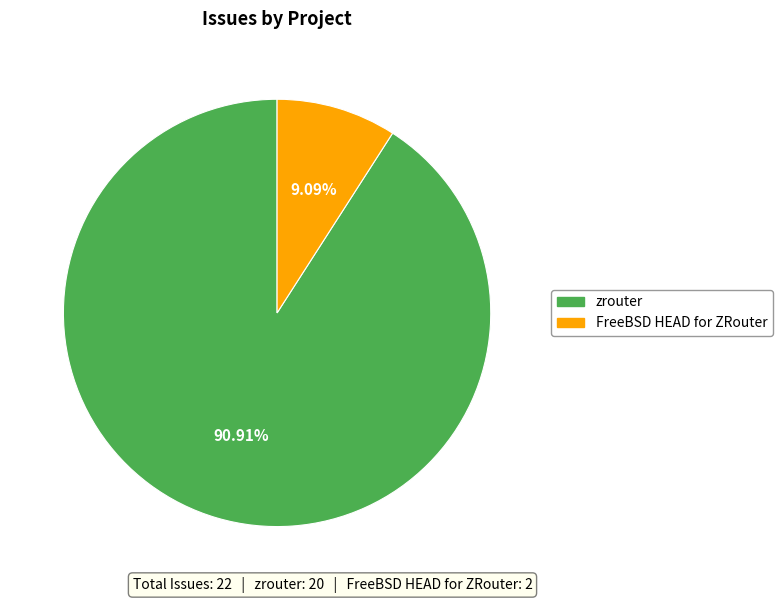

Count the number of slices in the pie.

2